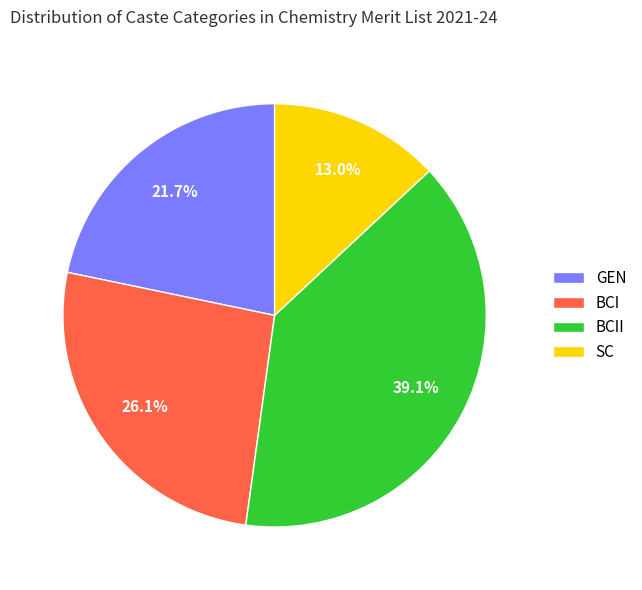

To the nearest percent, what is the average slice percentage?

25%